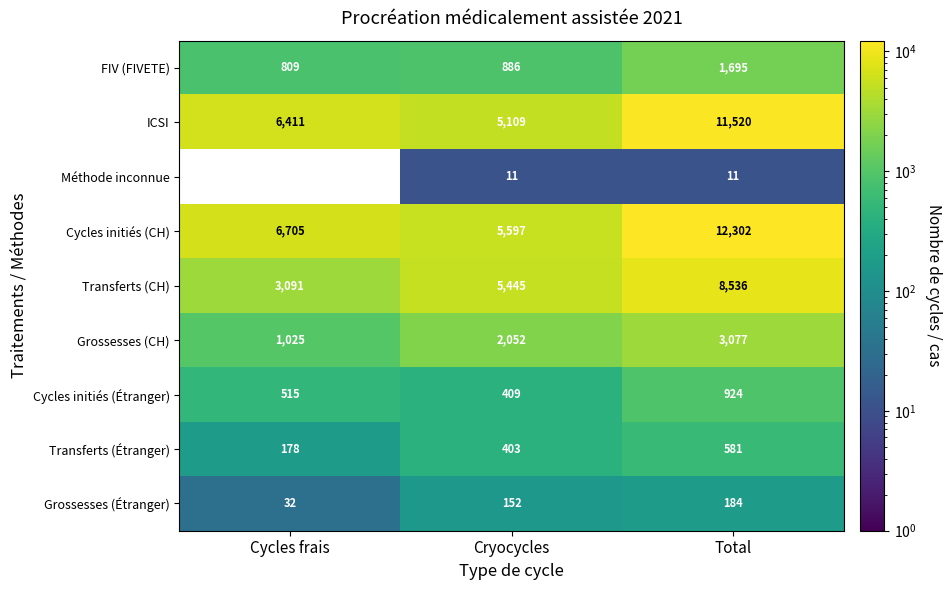

Reading left to right, extract all data points from this chart.

FIV (FIVETE): Cycles frais=809	Cryocycles=886	Total=1695
ICSI: Cycles frais=6411	Cryocycles=5109	Total=11520
Méthode inconnue: Cycles frais=0	Cryocycles=11	Total=11
Cycles initiés (CH): Cycles frais=6705	Cryocycles=5597	Total=12302
Transferts (CH): Cycles frais=3091	Cryocycles=5445	Total=8536
Grossesses (CH): Cycles frais=1025	Cryocycles=2052	Total=3077
Cycles initiés (Étranger): Cycles frais=515	Cryocycles=409	Total=924
Transferts (Étranger): Cycles frais=178	Cryocycles=403	Total=581
Grossesses (Étranger): Cycles frais=32	Cryocycles=152	Total=184